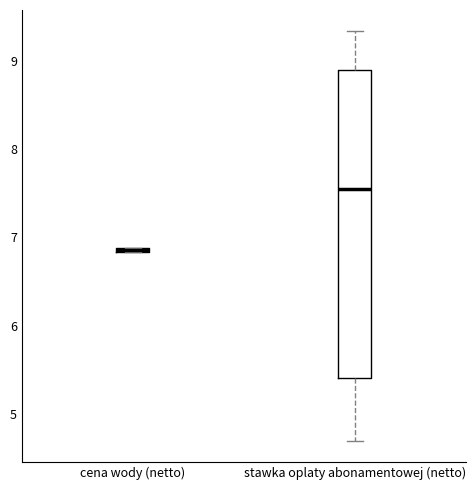

Which box has the lowest median line?

cena wody (netto)